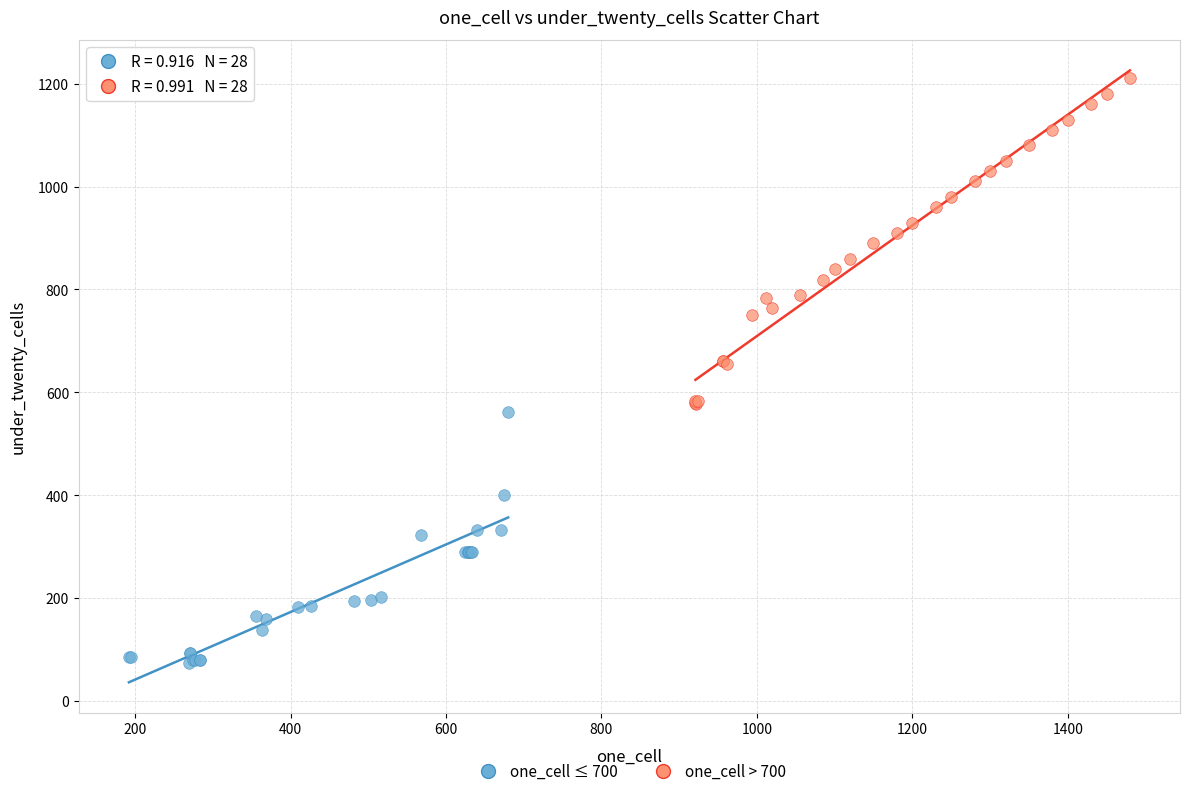

Which series has the largest Y range (max minus min)?

one_cell > 700